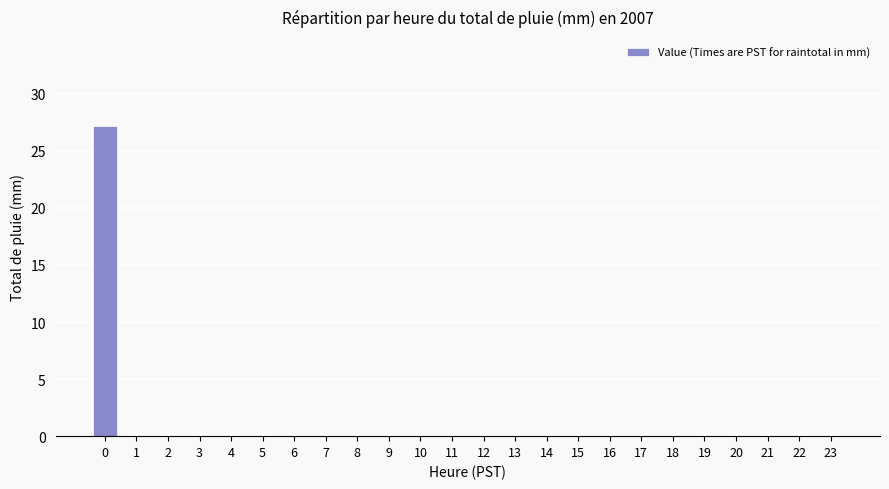

True or false: the data shows 0.0 at 10.

True